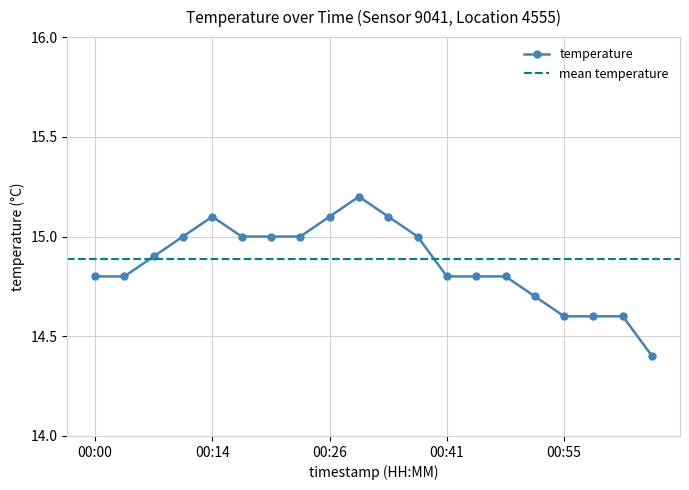

Which category has the lowest value across all series?

01:05